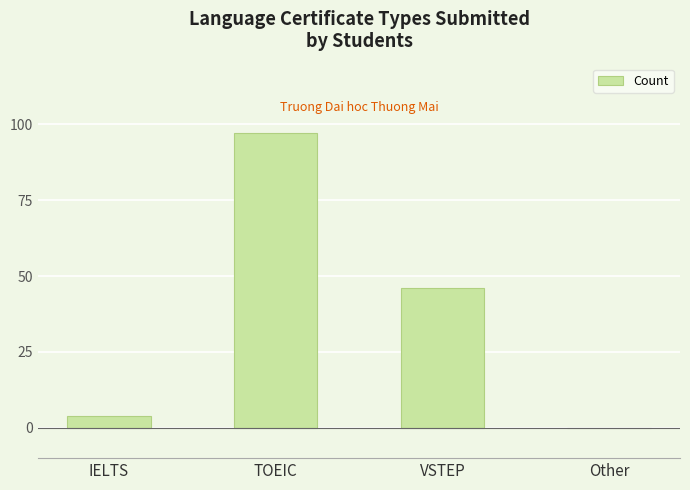

How many positive values are there?

3